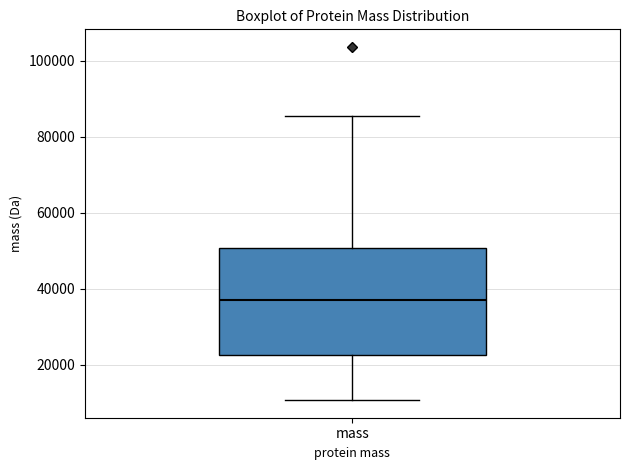

Where does the median line of the box for mass sit on the y-axis? The values are not printed on the chart, so give them approximately, as read against the axis.

38000